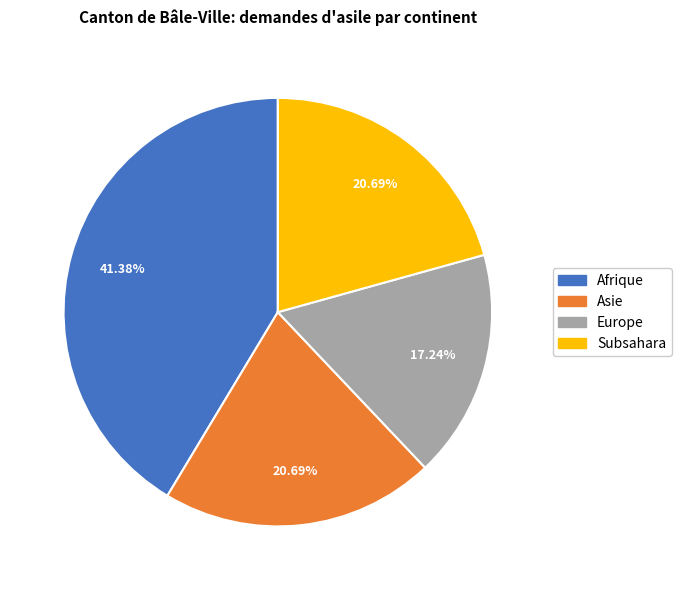

Is there a majority slice in this chart?

No